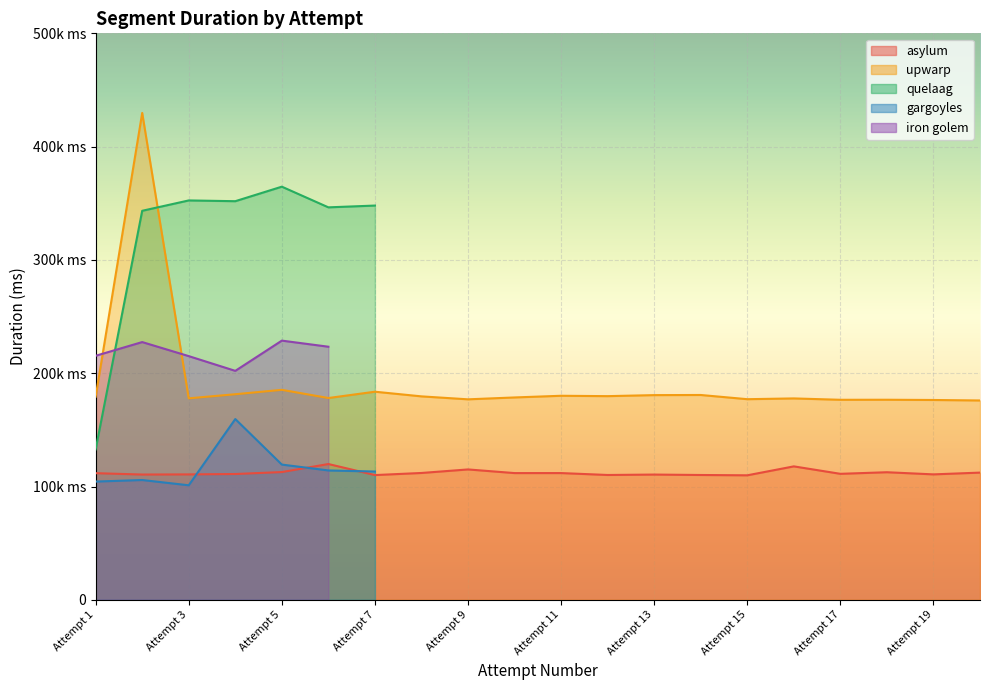

Which series has the widest spread of values?

quelaag